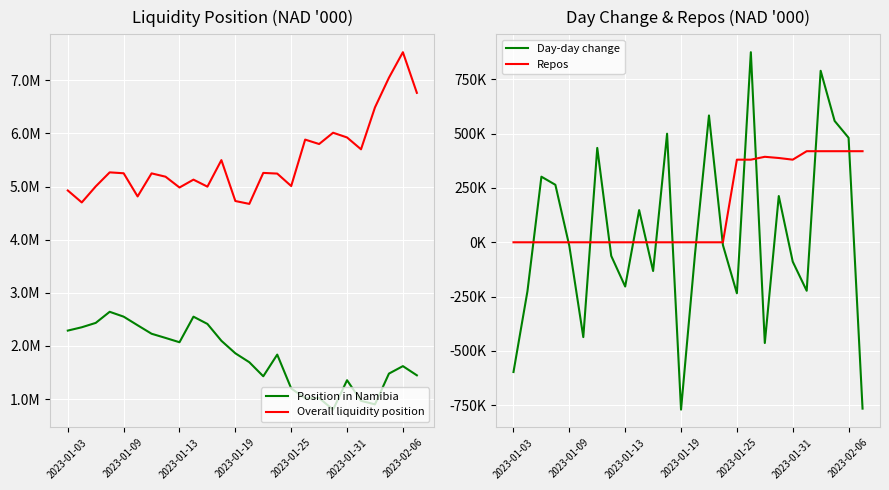

Reading right to left, what are all the values shown in this chart?

Position in Namibia: 1446894.2	1619733.9	1478991.3	900356.6	966657.5	1354514.0	801061.5	1018790.5	1014708.3	1200416.6	1836838.8	1428722.8	1693344.0	1861254.5	2096786.6	2413885.3	2550667.7	2069350.2	2150578.4	2229244.0	2388963.6	2550968.5	2642328.5	2433441.2	2351196.7	2288531.6
Overall liquidity position: 6763417.0	7528487.2	7047788.4	6489615.4	5700829.1	5923802.2	6012860.3	5800204.2	5883500.8	5009215.2	5243815.9	5256729.6	4673439.1	4727565.3	5497219.7	4997807.8	5129817.9	4981796.6	5185231.2	5247791.5	4813783.5	5249864.0	5266902.3	5002484.8	4700785.7	4925886.1
Day-day change: -765070.1	480698.8	558173.0	788786.3	-222973.1	-89058.1	212656.1	-463296.5	874285.5	-234600.7	-12913.7	583290.5	-54126.2	-769654.4	499411.9	-132010.1	148021.3	-203434.6	-62560.3	434008.0	-436080.6	-17038.2	264417.4	301699.1	-225100.4	-596681.6
Repos: 418968.0	418968.0	418968.0	418968.0	418968.0	380000.0	387688.4	393193.5	380000.0	380000.0	0.0	0.0	0.0	0.0	0.0	0.0	0.0	0.0	0.0	0.0	0.0	0.0	0.0	0.0	0.0	0.0